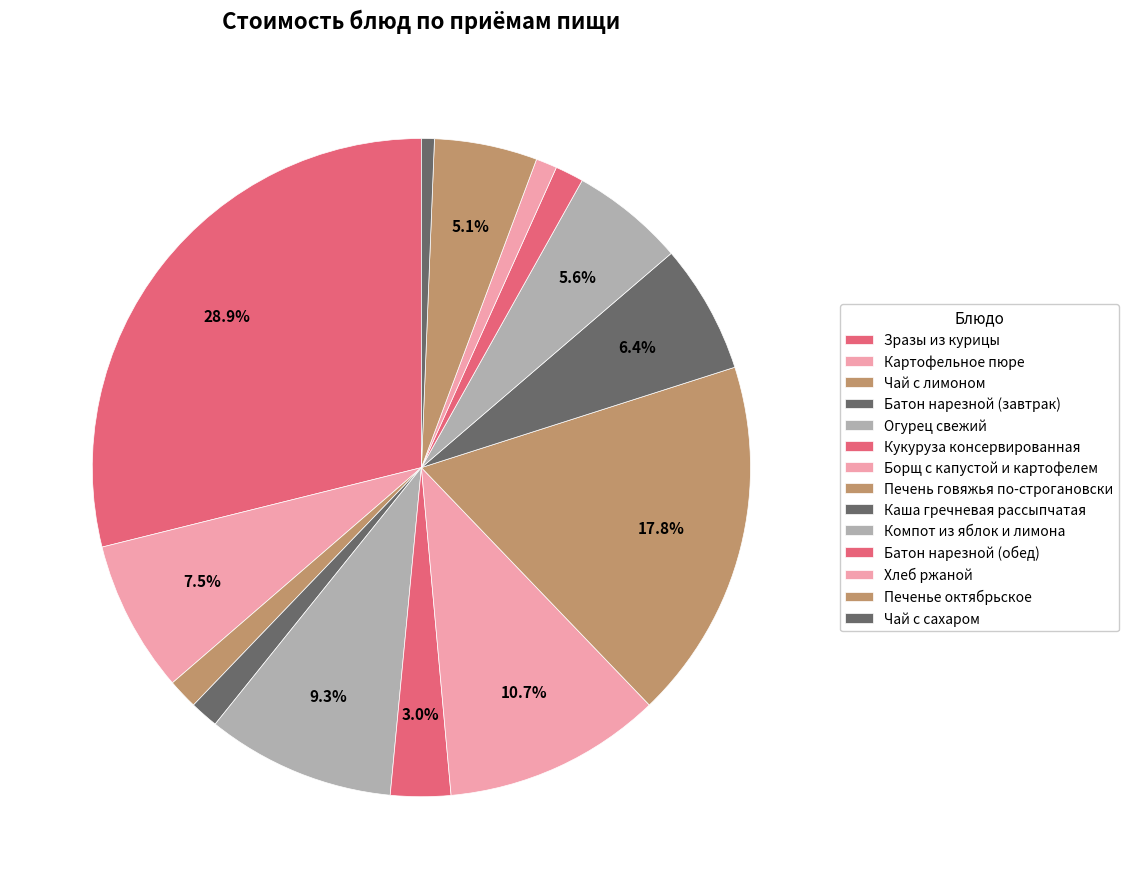

Is the sum of Каша гречневая рассыпчатая and Хлеб ржаной greater than half?

No